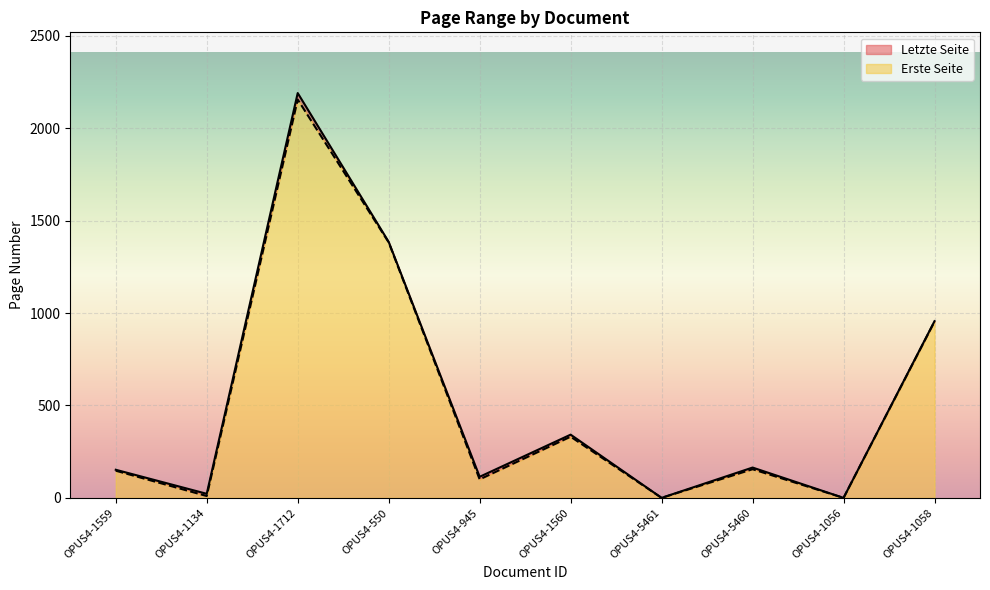

In Erste Seite, how many points are lower than both neighbors (excluding endpoints)?

4